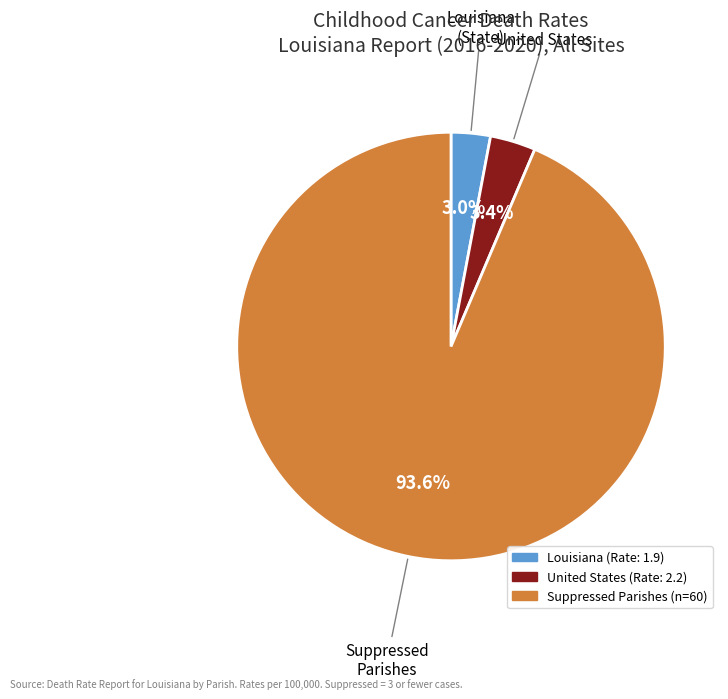

Is there any slice that represents more than half of the pie?

Yes